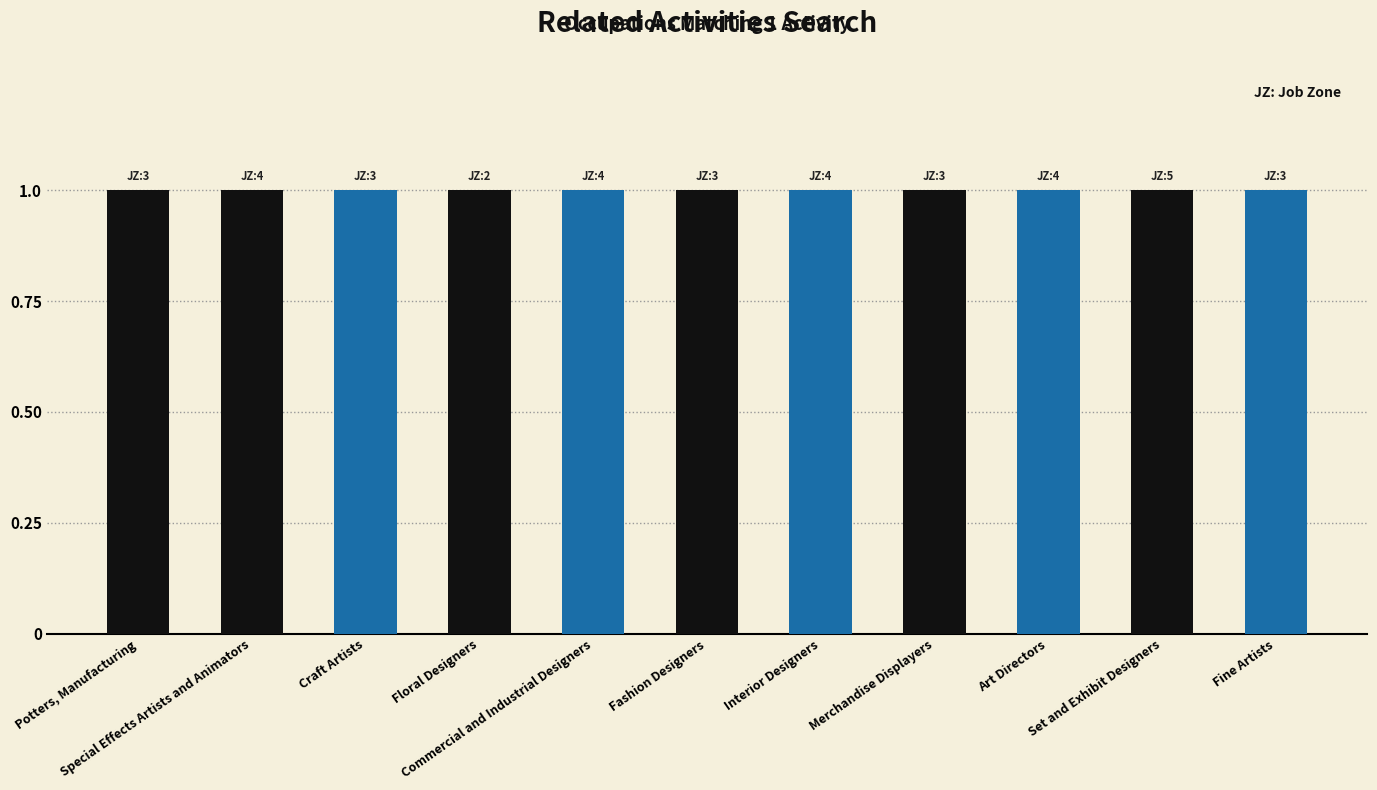

Count the number of data series in this chart.

2